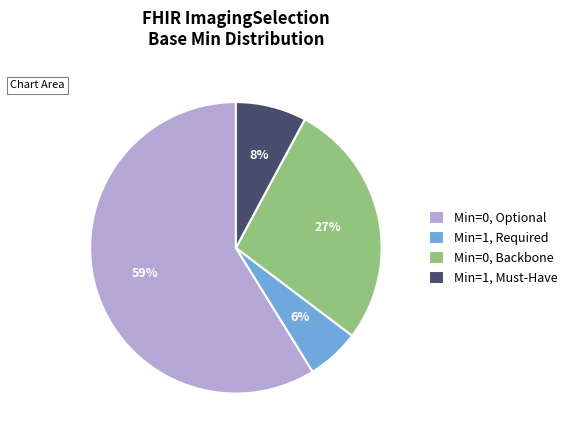

Which slice is the largest?

Min=0, Optional